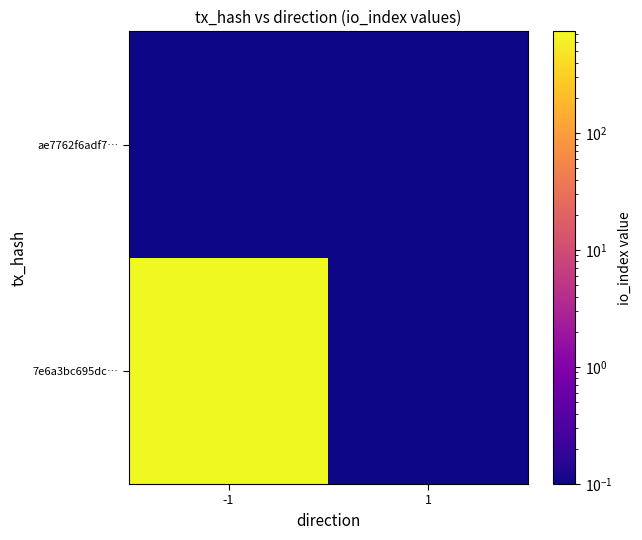

Reading left to right, what are all the values shown in this chart?

7e6a3bc695dc…: -1=743.0	1=0.1
ae7762f6adf7…: -1=0.1	1=0.1